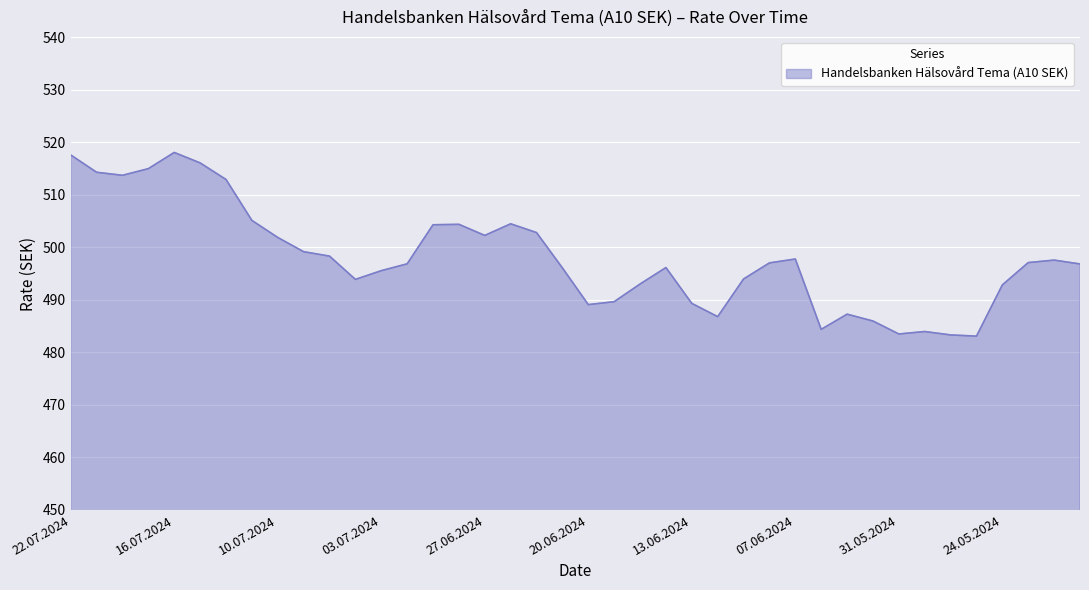

What is the difference between the maximum and minimum values?

35.0